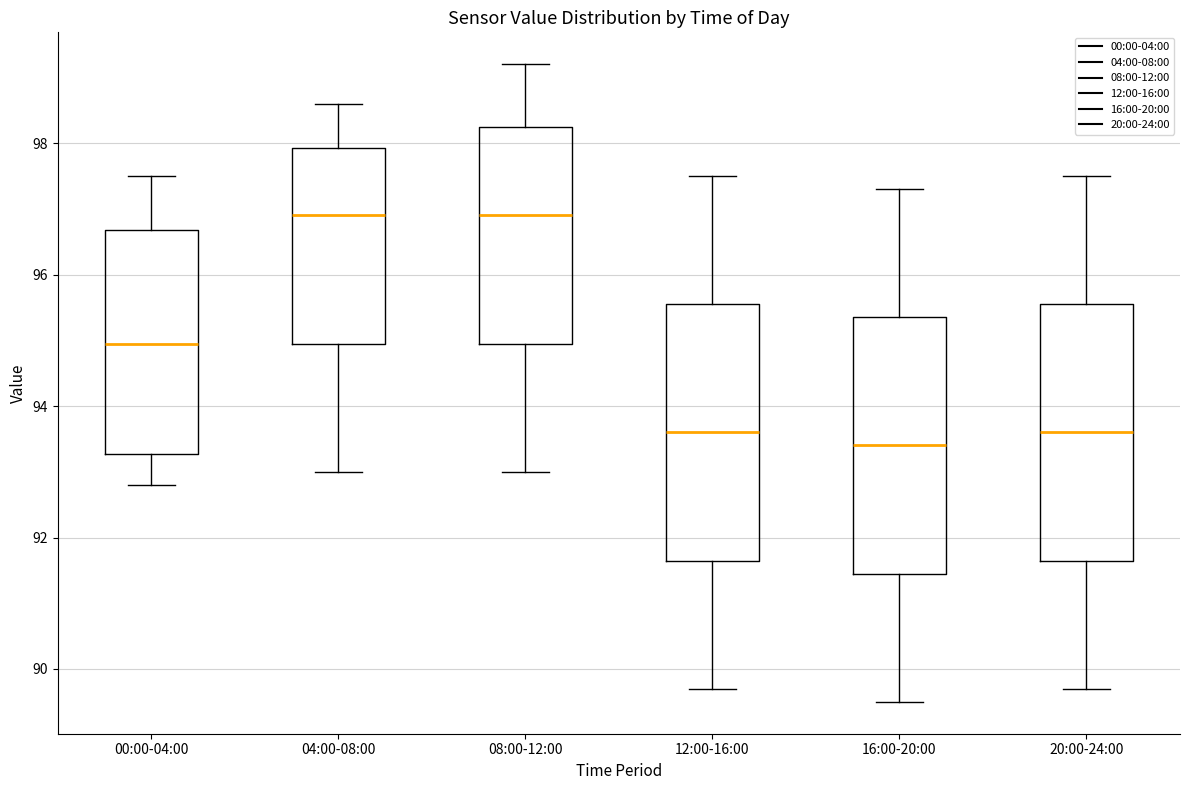

Reading left to right, read every box against the y-axis: the position of its median line, the range the box covers, and the ends of its whiskers. The values are not printed on the chart, so give them approximately, as read against the axis.

00:00-04:00: median 95.0, box 93.2 to 96.6, whiskers 92.8 to 97.6
04:00-08:00: median 97.0, box 95.0 to 98.0, whiskers 93.0 to 98.6
08:00-12:00: median 97.0, box 95.0 to 98.2, whiskers 93.0 to 99.2
12:00-16:00: median 93.6, box 91.6 to 95.6, whiskers 89.8 to 97.6
16:00-20:00: median 93.4, box 91.4 to 95.4, whiskers 89.6 to 97.4
20:00-24:00: median 93.6, box 91.6 to 95.6, whiskers 89.8 to 97.6